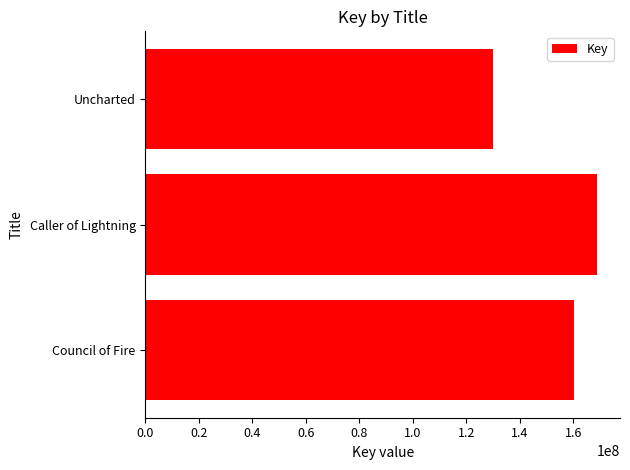

List the labels in order of value, largest first.

Caller of Lightning, Council of Fire, Uncharted